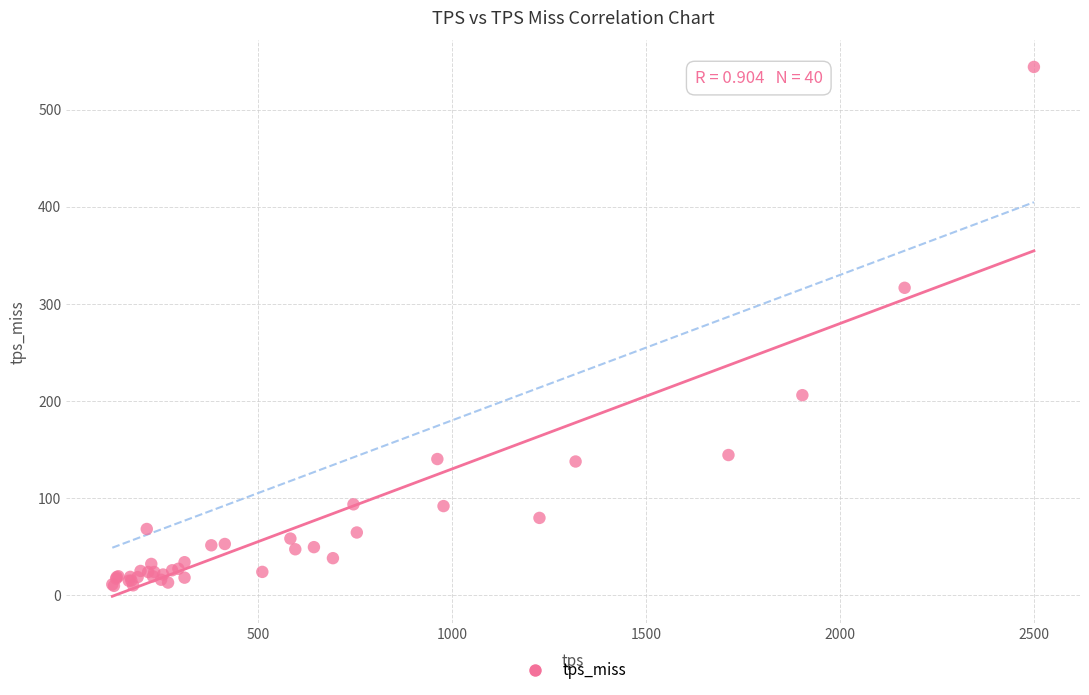

What Y value in the scatter plot is closest to 276?

316.5